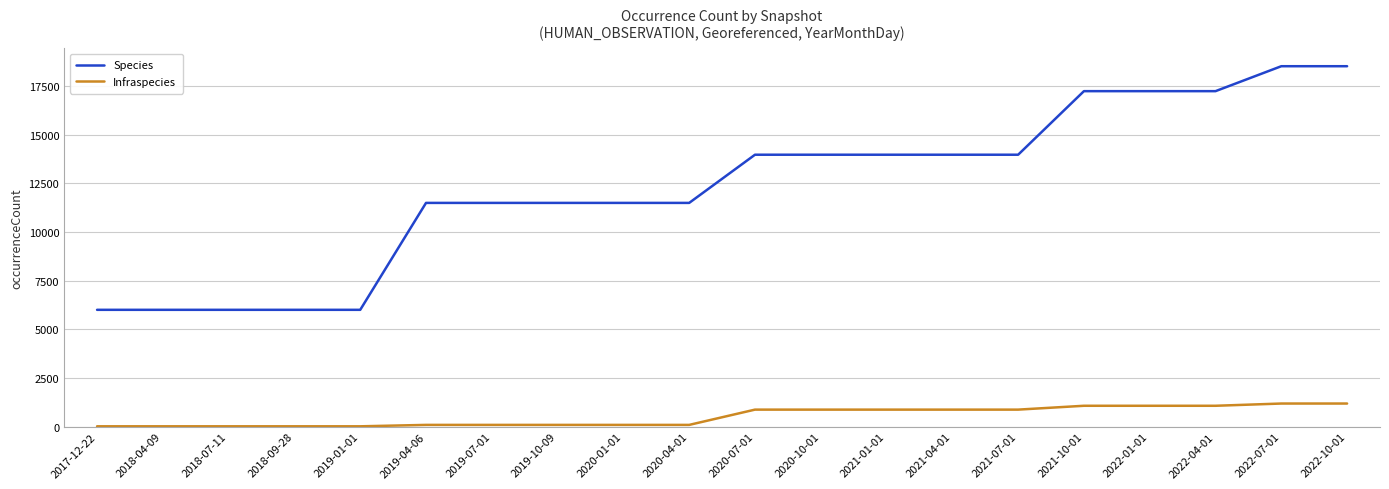

List the series in order of their overall mean, highest first.

Species, Infraspecies